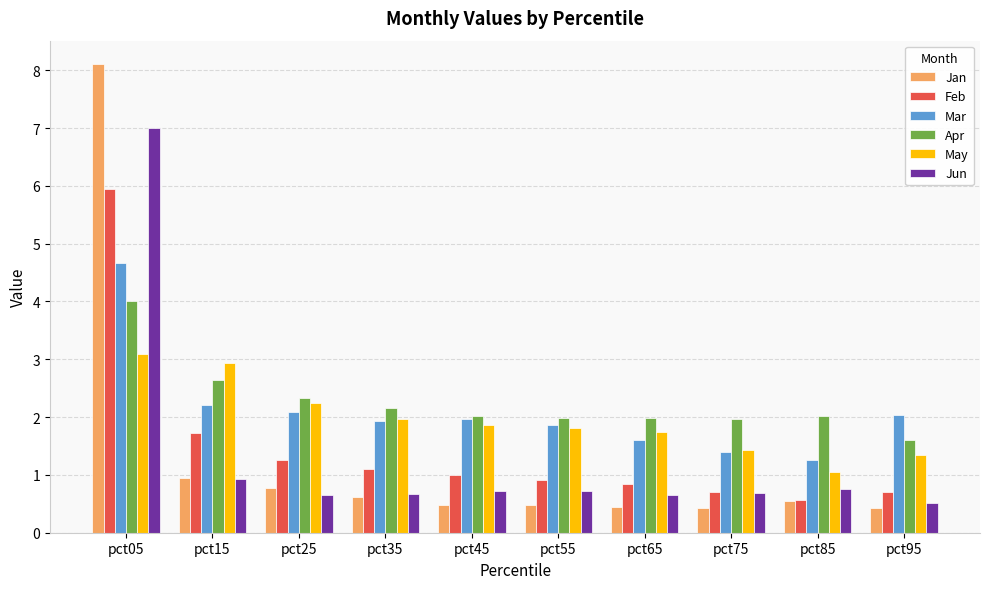

Read the Apr value at pct55.

2.0